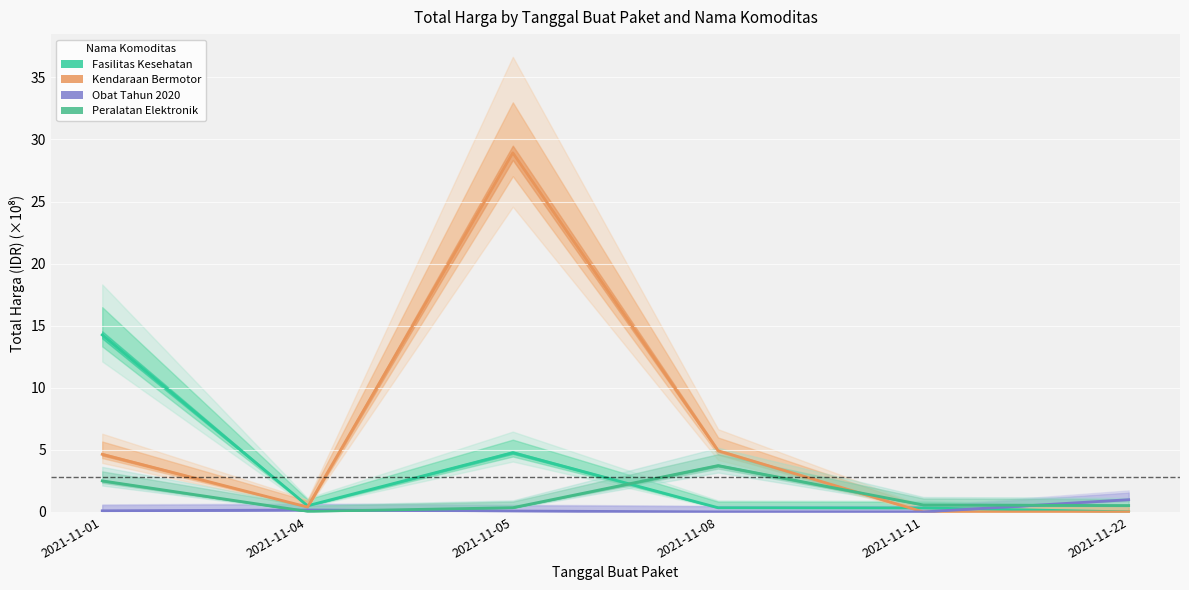

Which series has the largest range (max minus min)?

Kendaraan Bermotor